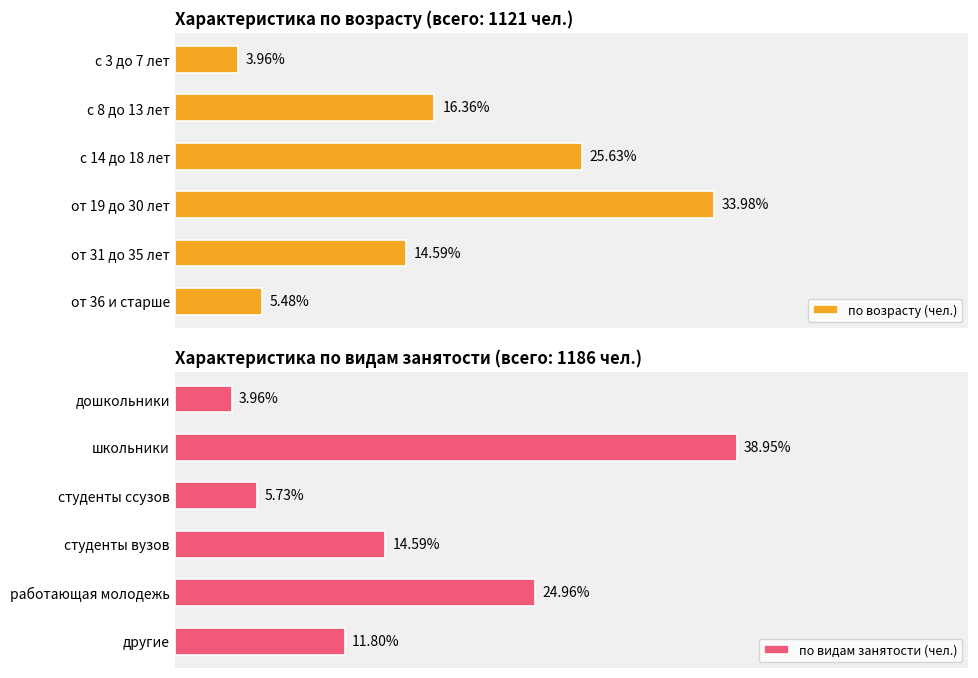

How many data points does each series have?

6